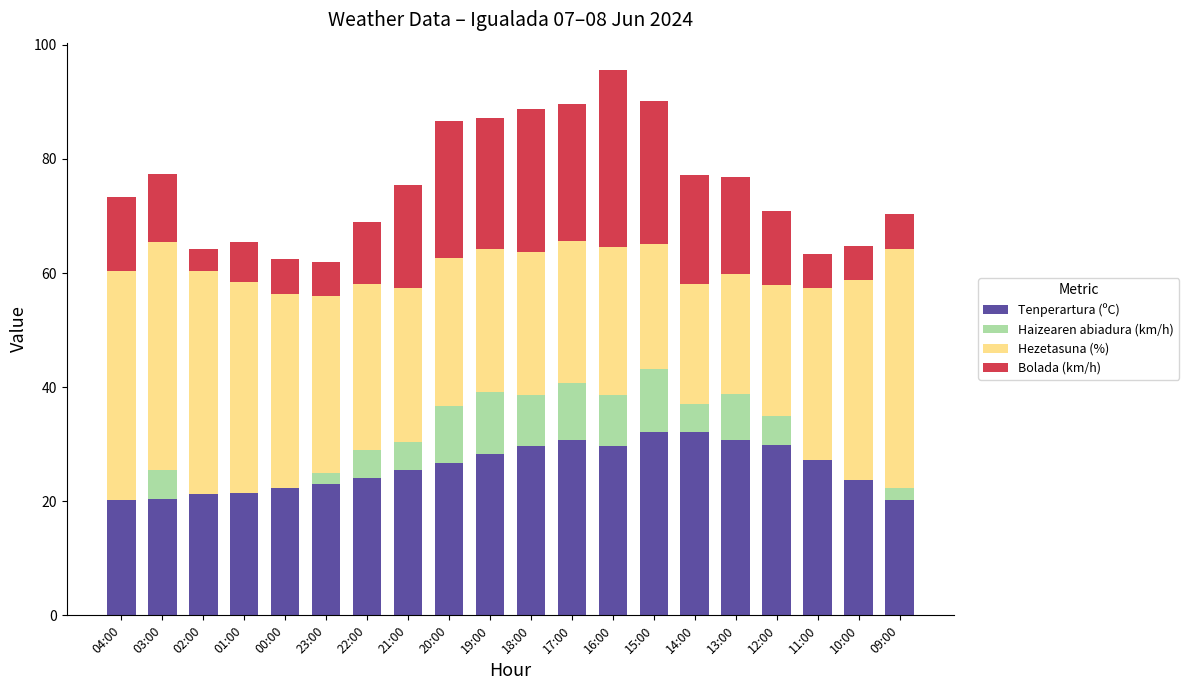

What is the total value across all series at 14:00?

77.1